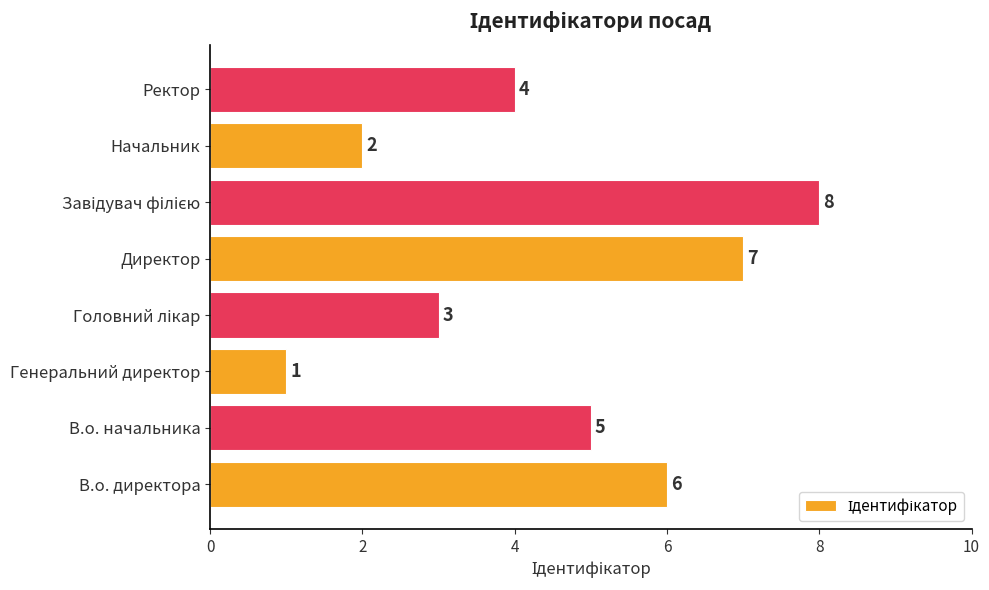

How many series are shown in this chart?

1